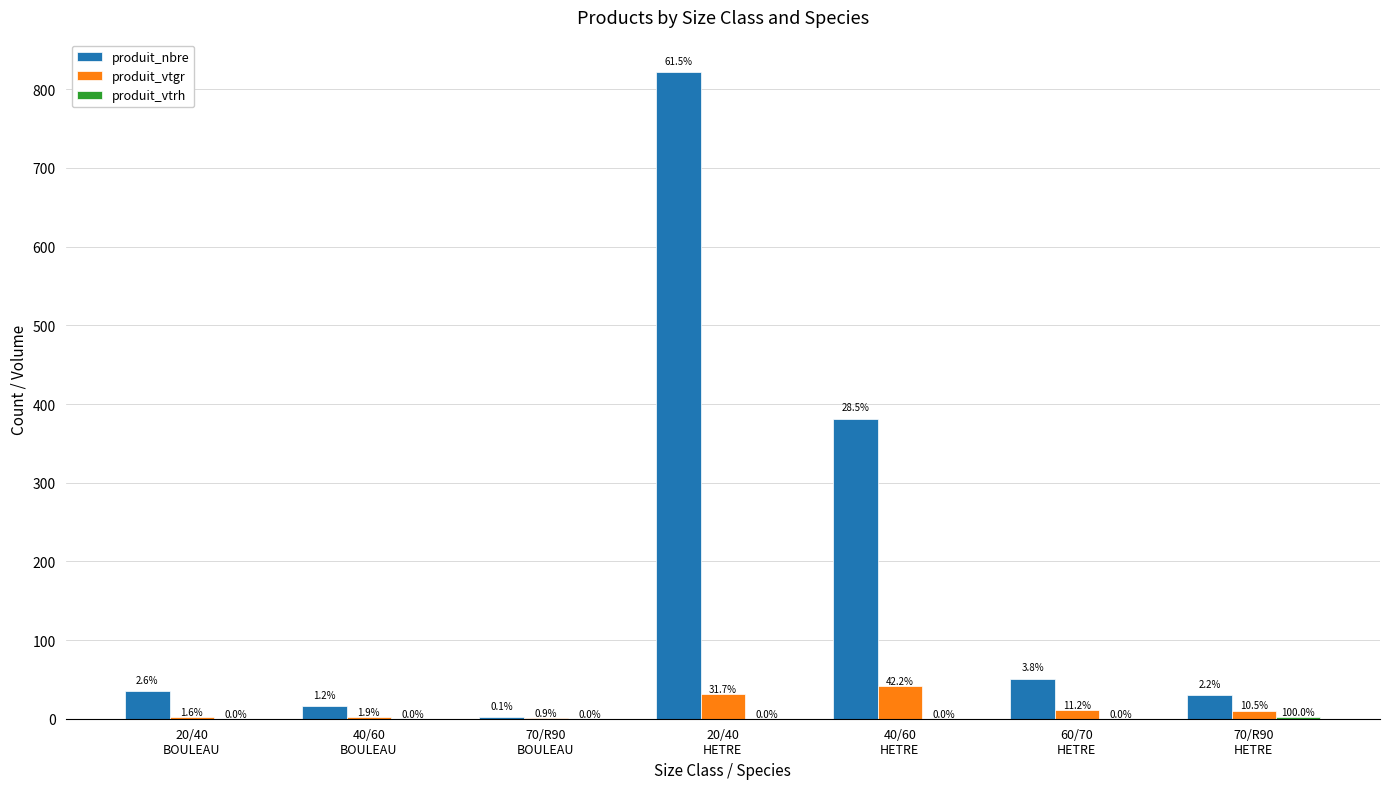

Which series changed the most between 20/40
BOULEAU and 70/R90
BOULEAU?

produit_nbre